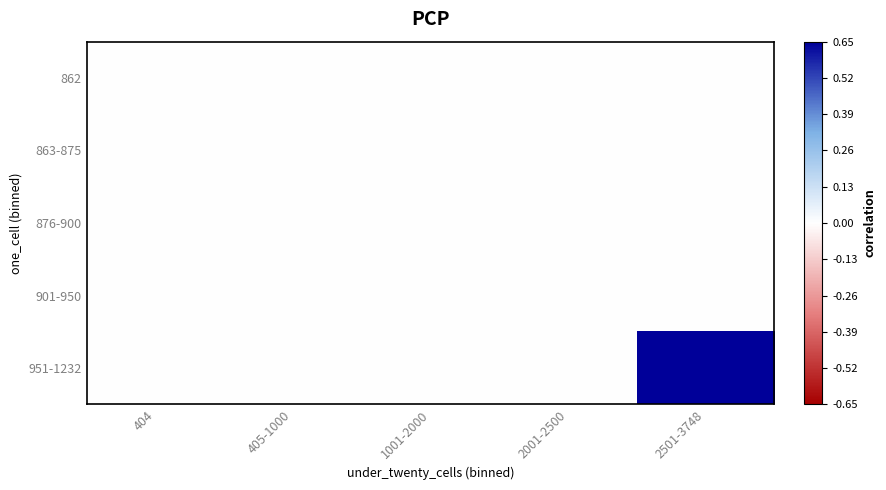

Count the number of data series in this chart.

5